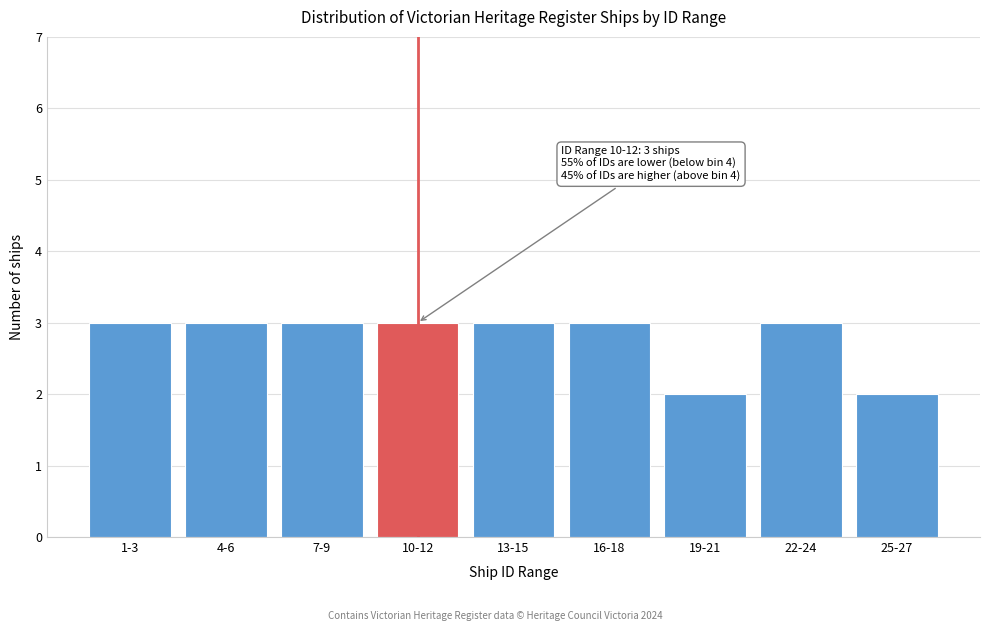

Reading left to right, list all the values displayed in this chart.

3	3	3	3	3	3	2	3	2